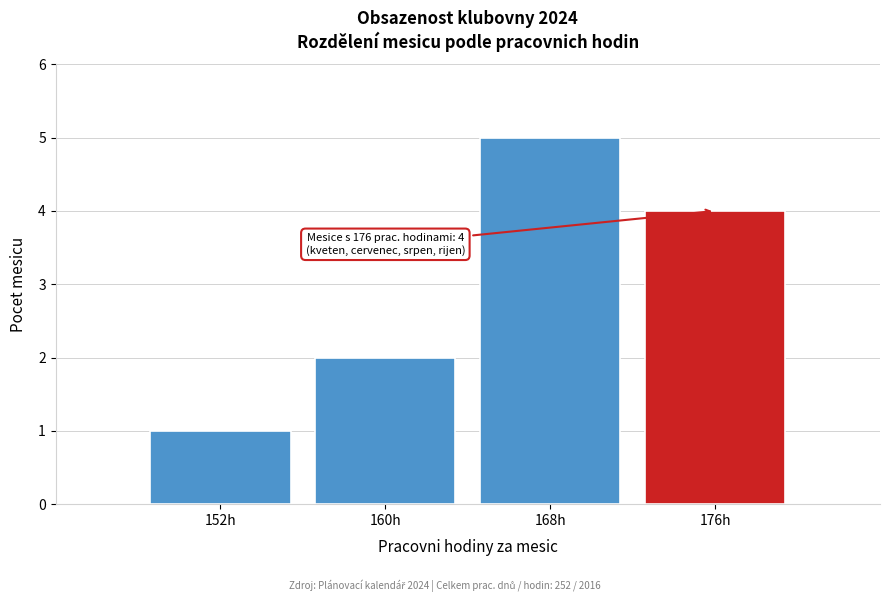

Over which range of the x-axis is the bar tallest?

164 to 172